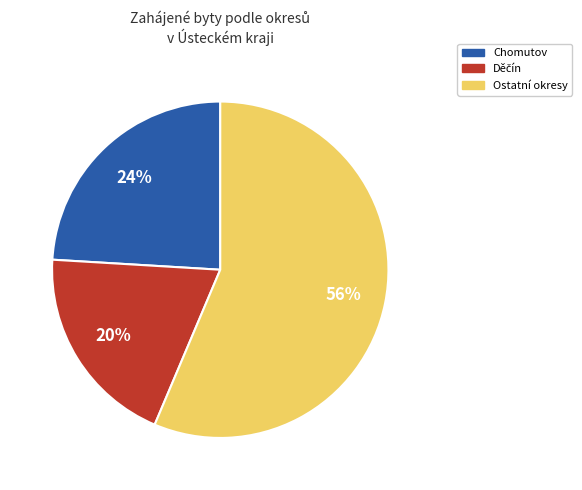

How many segments does this pie chart have?

3